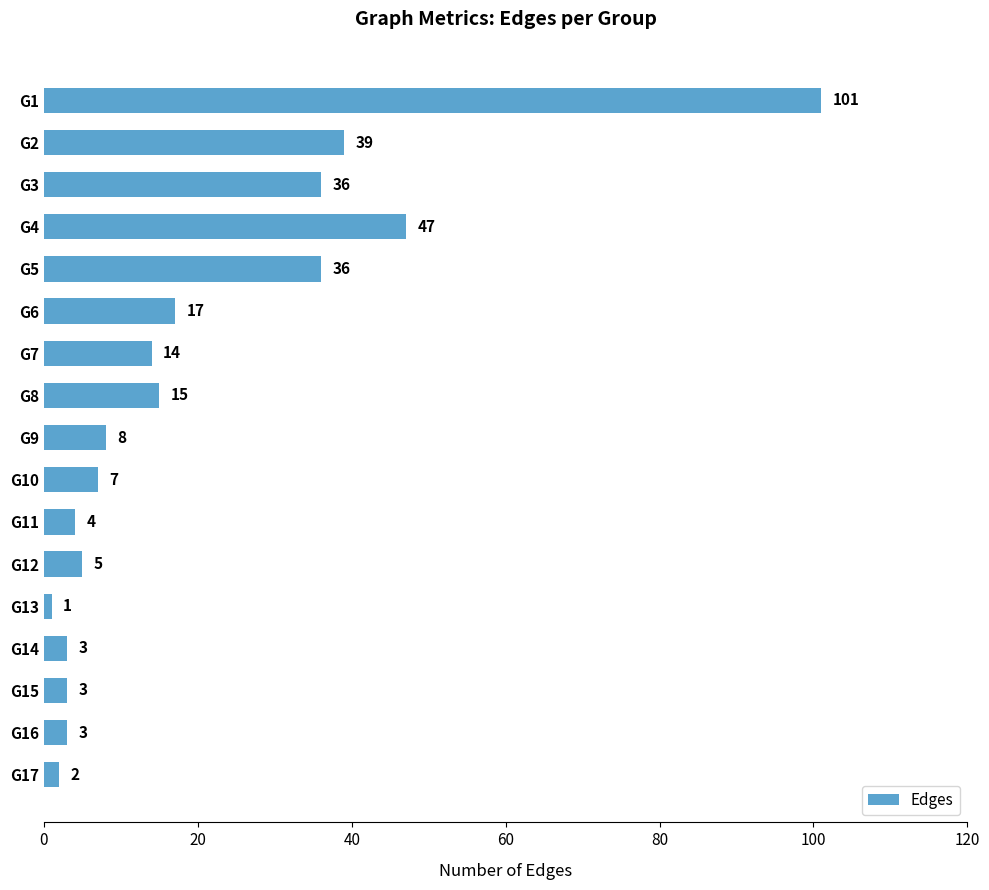

Are the bars grouped side by side (vs. stacked)?

No